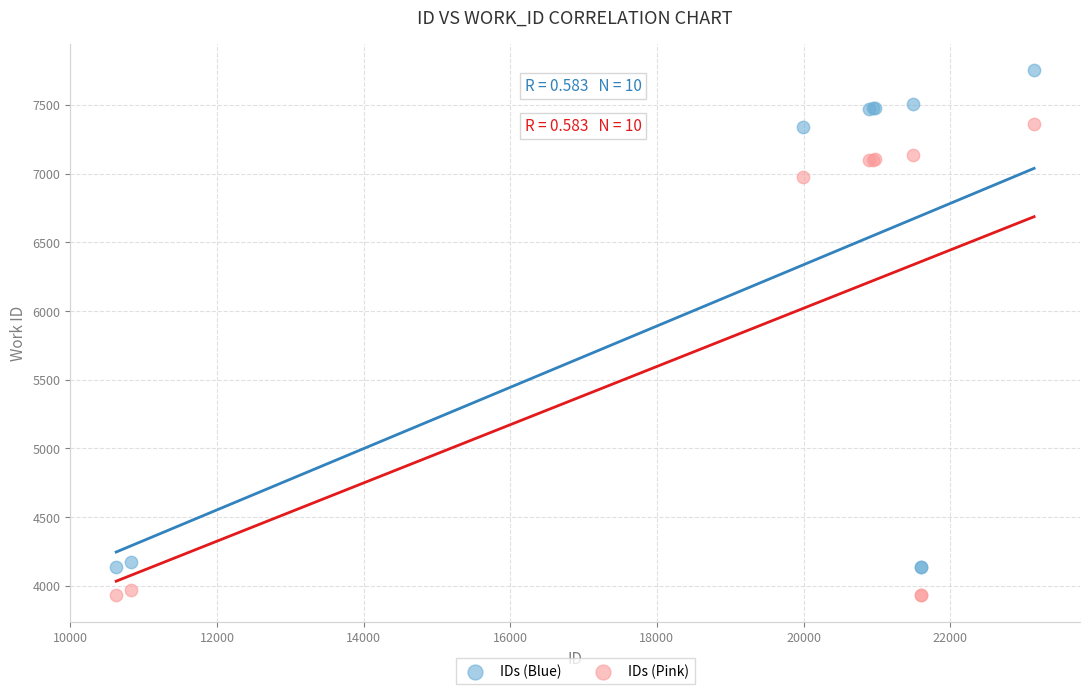

What are all the series names shown in the legend?

IDs (Blue), IDs (Pink)